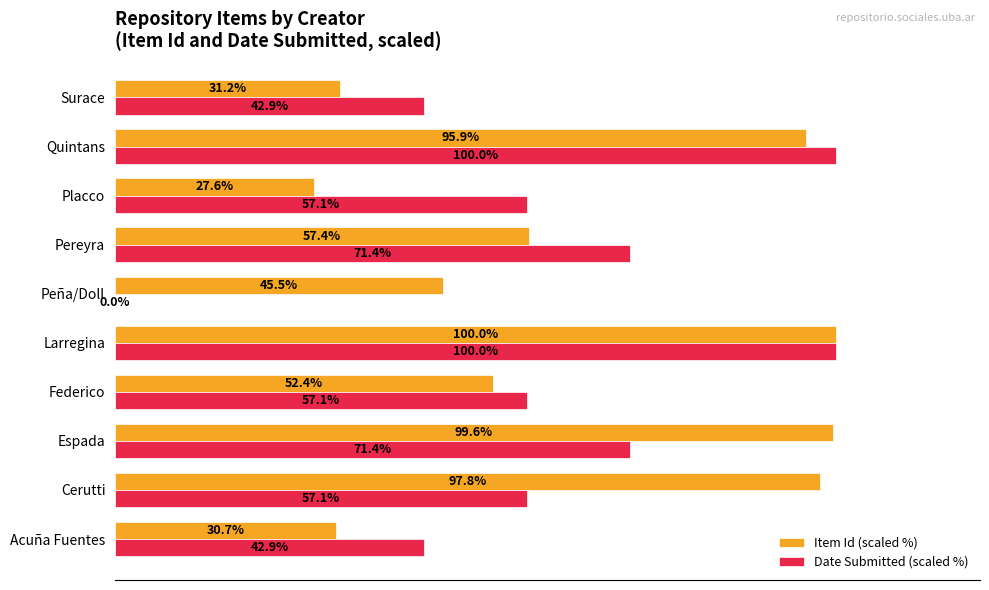

At which label does Item Id (scaled %) reach its peak?

Larregina